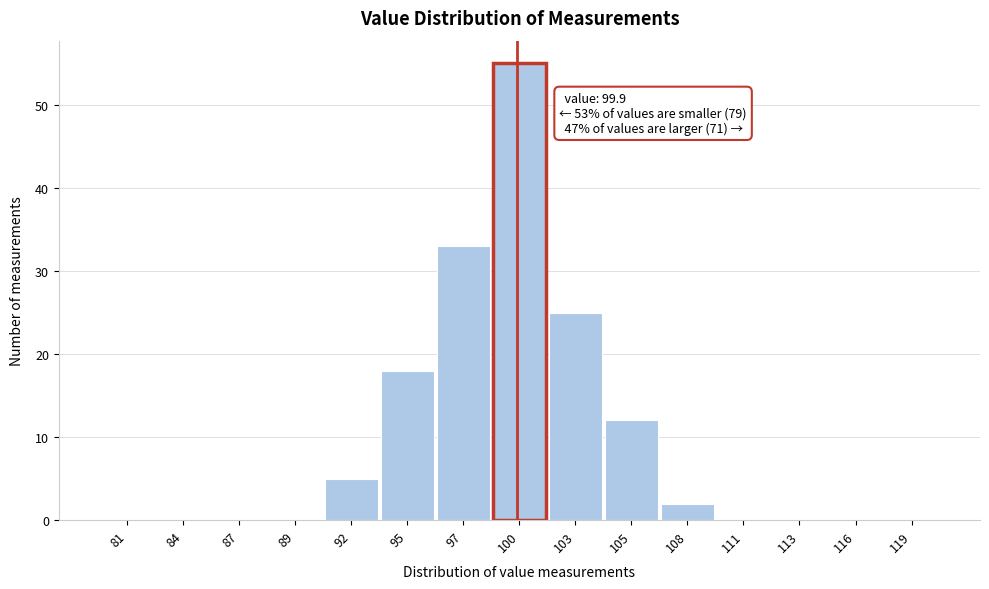

Over which range of the x-axis is the bar tallest?

98.5 to 101.5